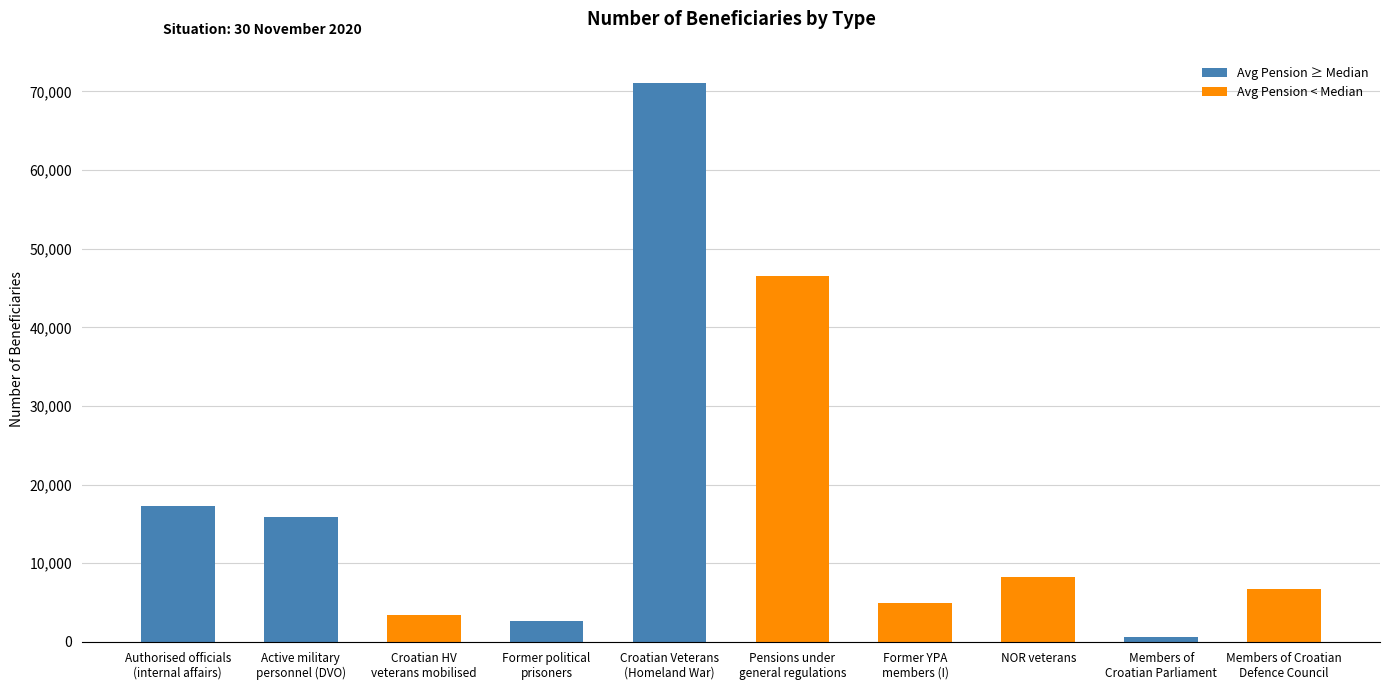

What is the value of the 10th bar from the left?

6778